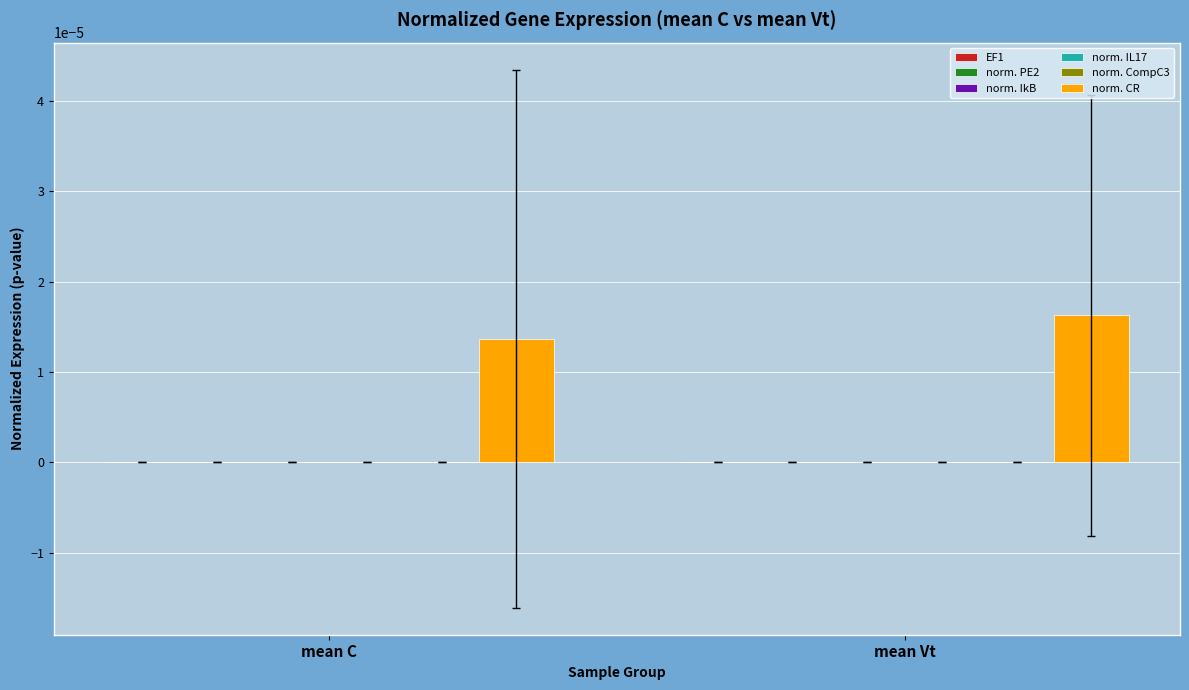

Which series has the largest total across all categories?

norm. CR